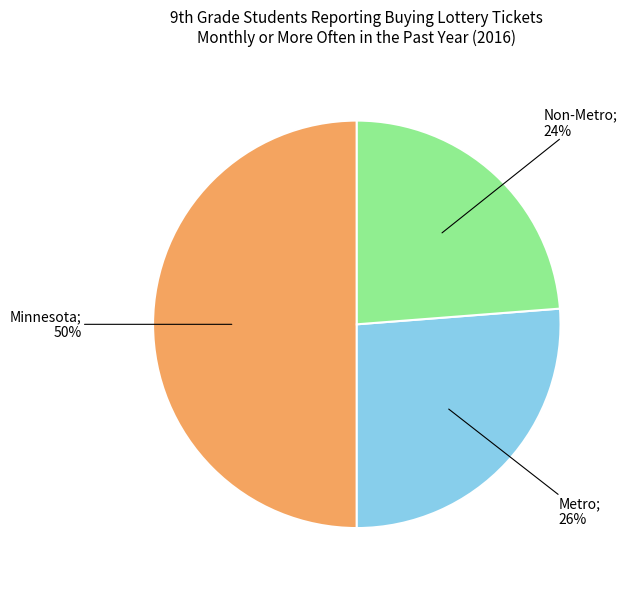

To the nearest percent, what is the average slice percentage?

33%